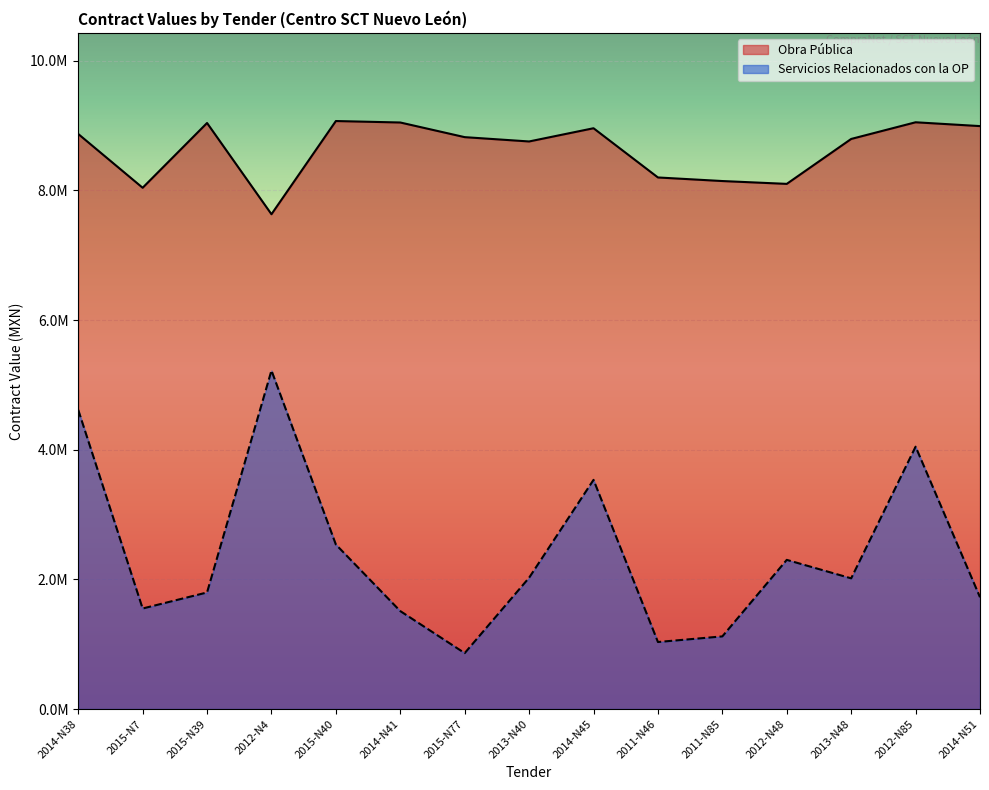

Between 2014-N45 and 2012-N85, which series saw the biggest shift?

Servicios Relacionados con la OP